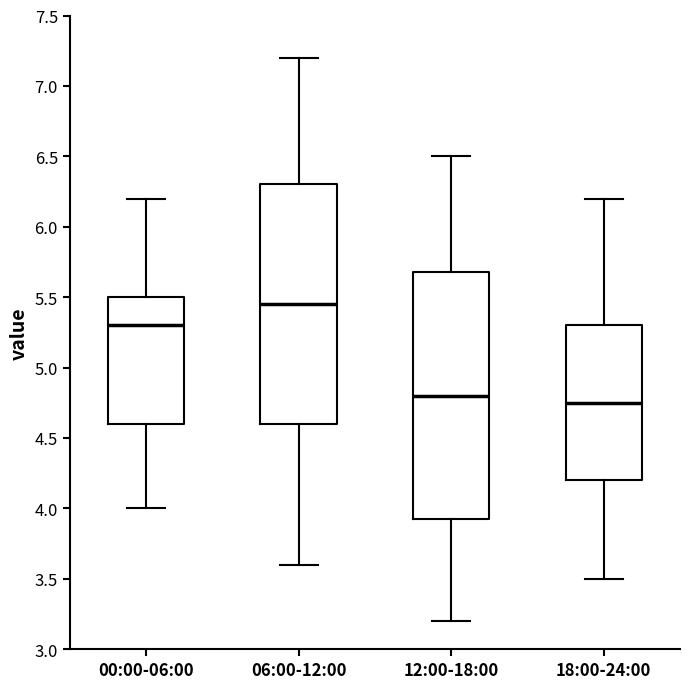

Where is the upper edge of the box for 00:00-06:00 on the y-axis? The values are not printed on the chart, so give them approximately, as read against the axis.

5.50